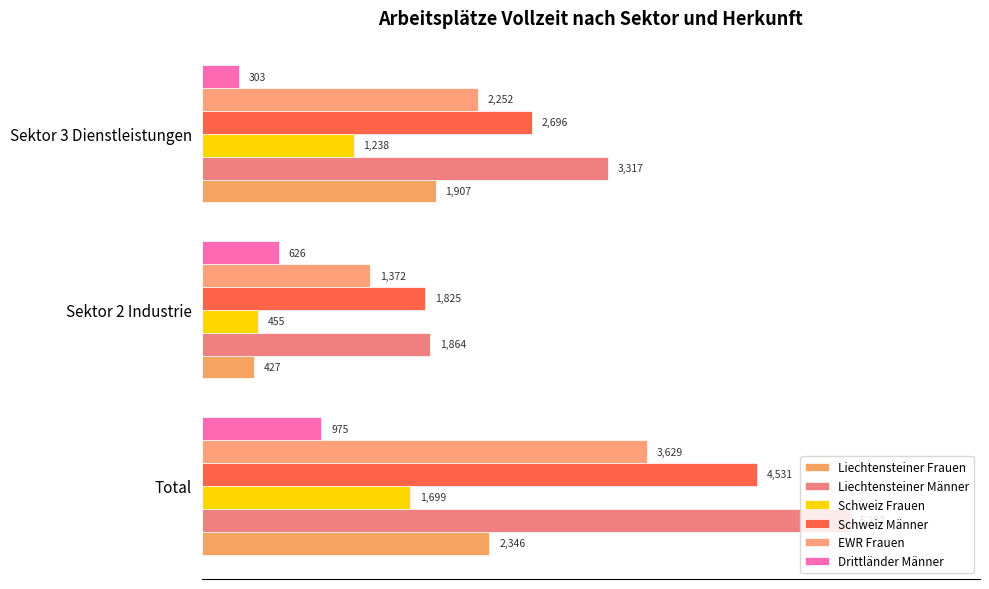

How many values in the Drittländer Männer series are below 626?

1